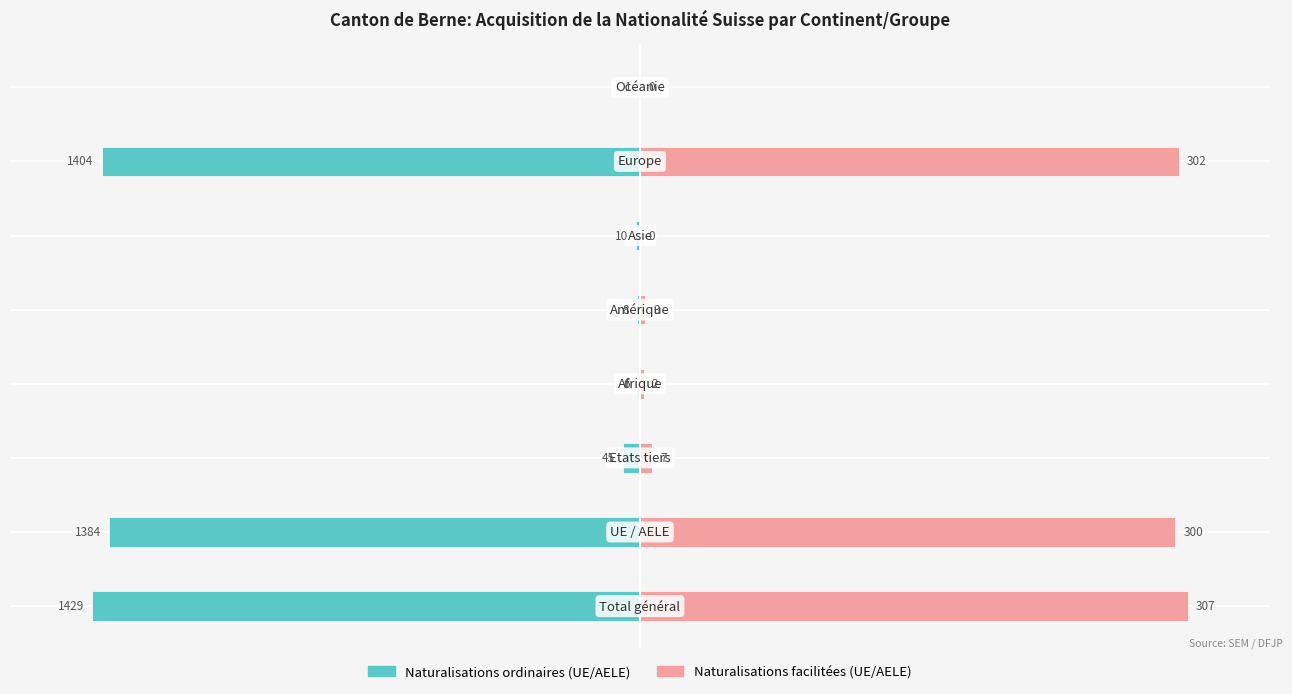

Are the bars horizontal?

Yes